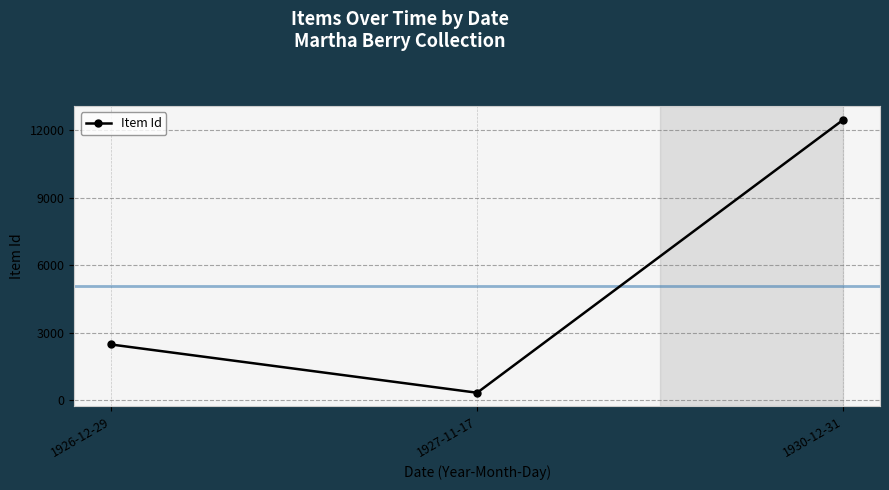

What is the change in value from 1926-12-29 to 1927-11-17?

-2142